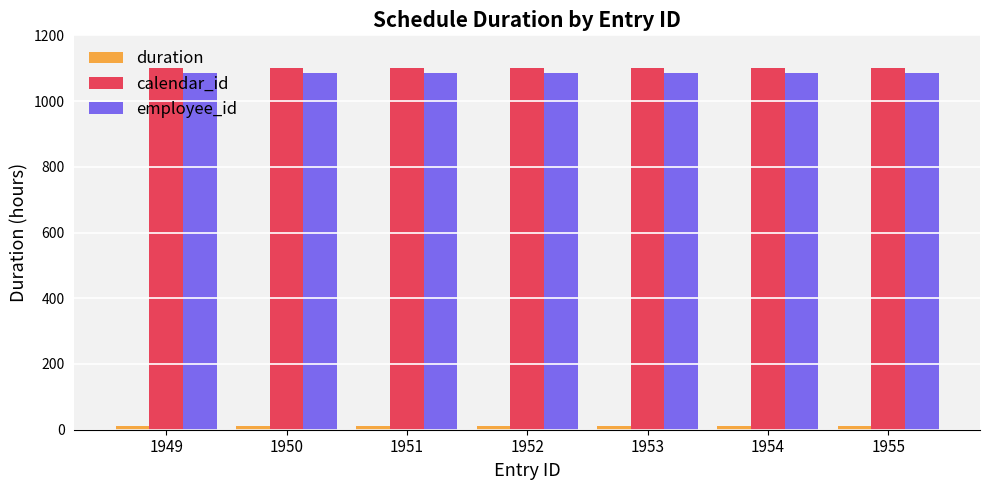

At how many categories does at least one series exceed 207?

7